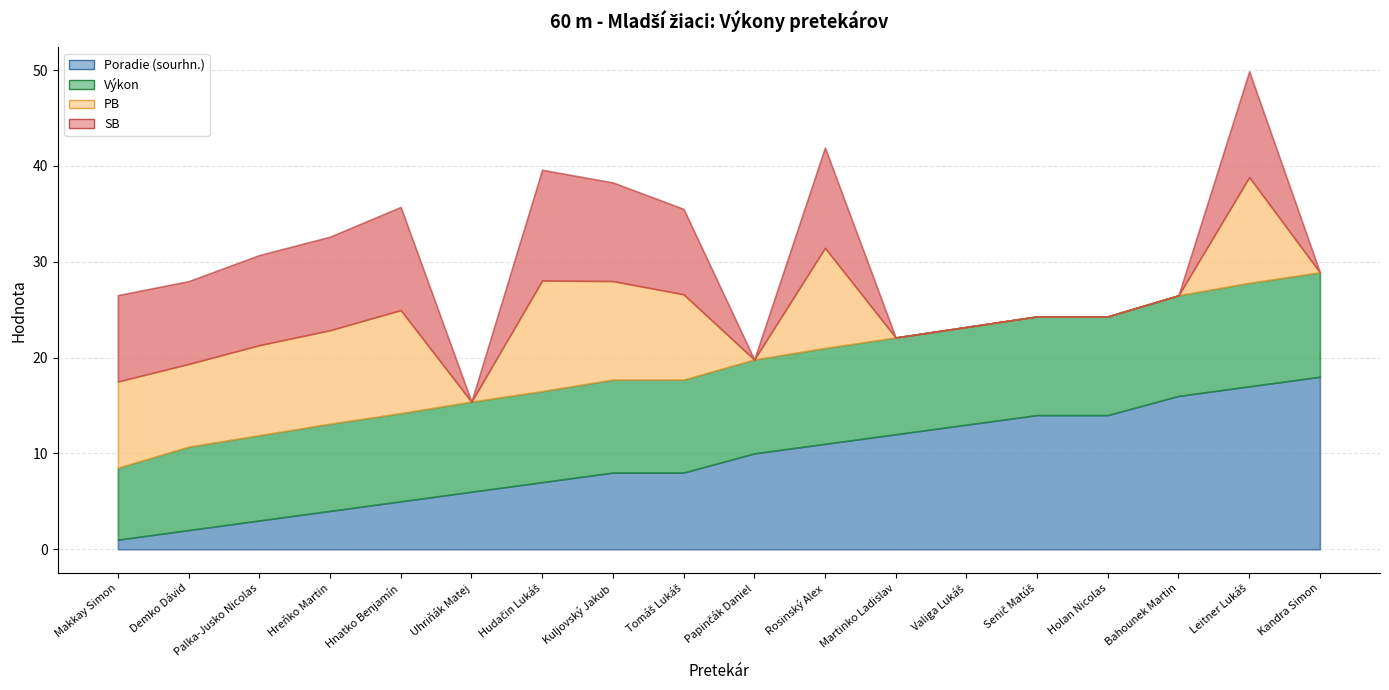

How many interior local peaks does the SB series have?

4